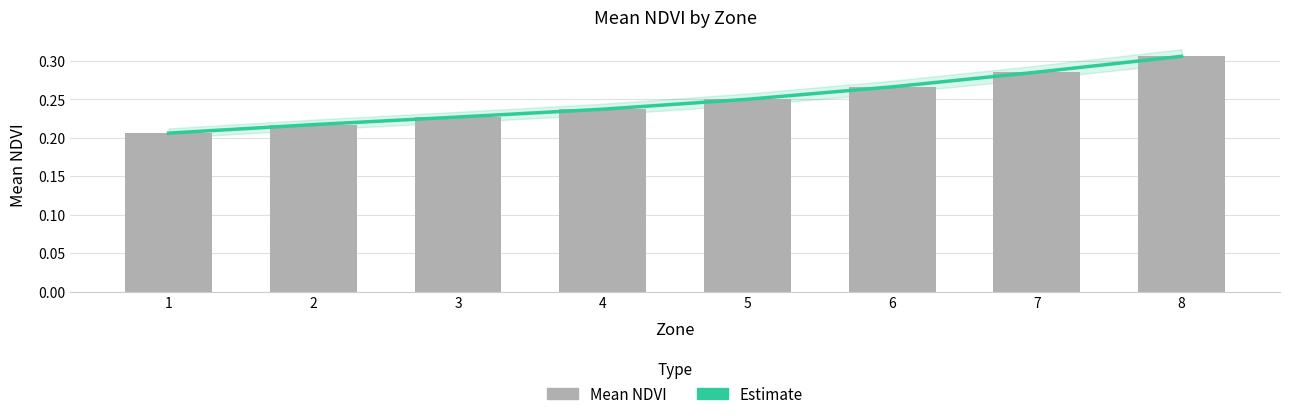

Which series changed the most between 1 and 6?

Estimate